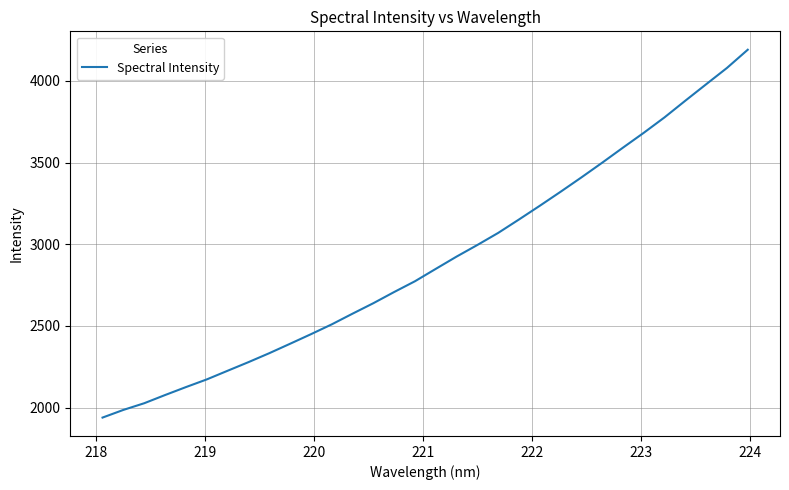

What is the maximum value shown in the chart?

4191.1